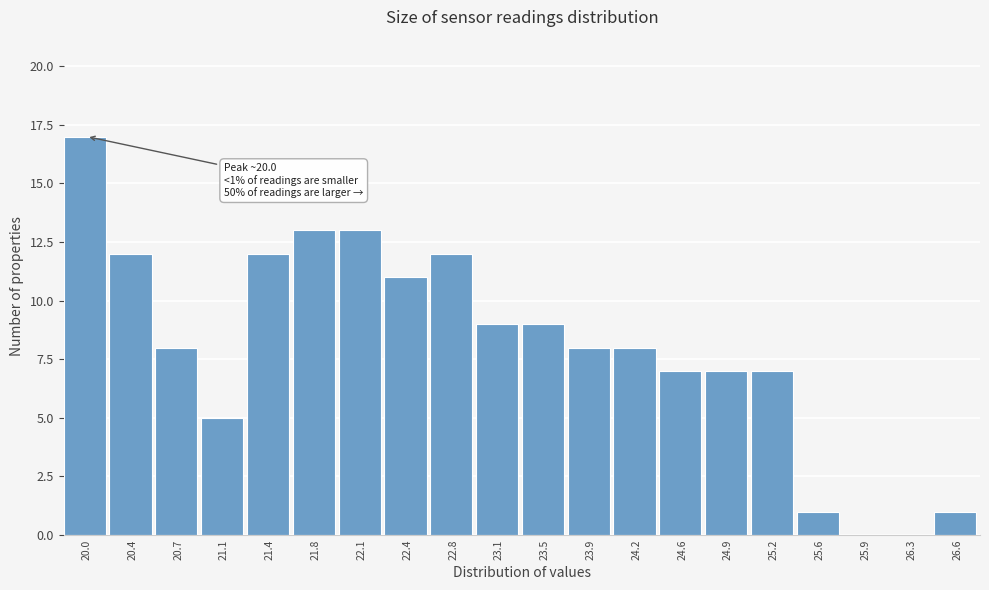

Reading left to right, list all the values displayed in this chart.

20.0=17	20.4=12	20.7=8	21.1=5	21.4=12	21.8=13	22.1=13	22.4=11	22.8=12	23.1=9	23.5=9	23.9=8	24.2=8	24.6=7	24.9=7	25.2=7	25.6=1	25.9=0	26.3=0	26.6=1